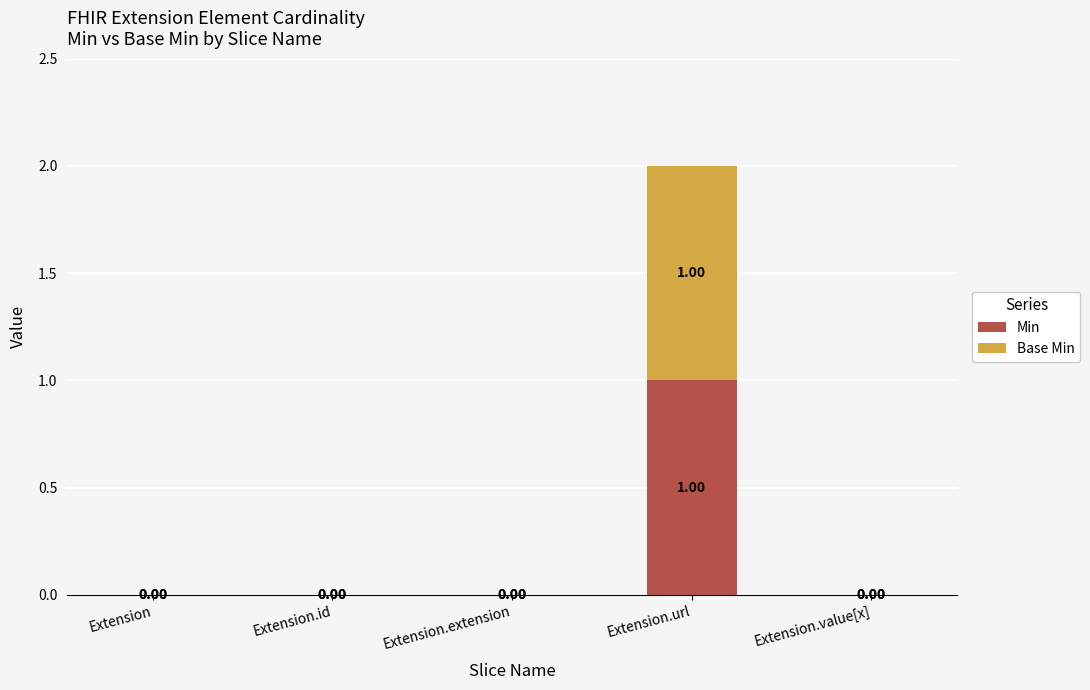

Between Extension.extension and Extension.value[x], which is larger?

Extension.extension